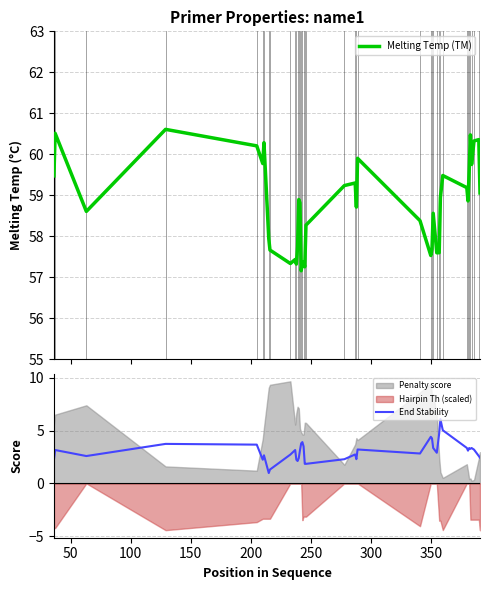

In End Stability, how many points are higher than both neighbors (excluding endpoints)?

11